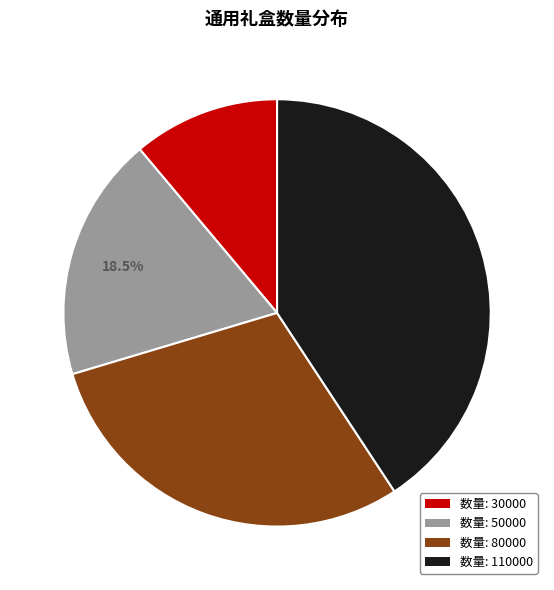

Is there a majority slice in this chart?

No